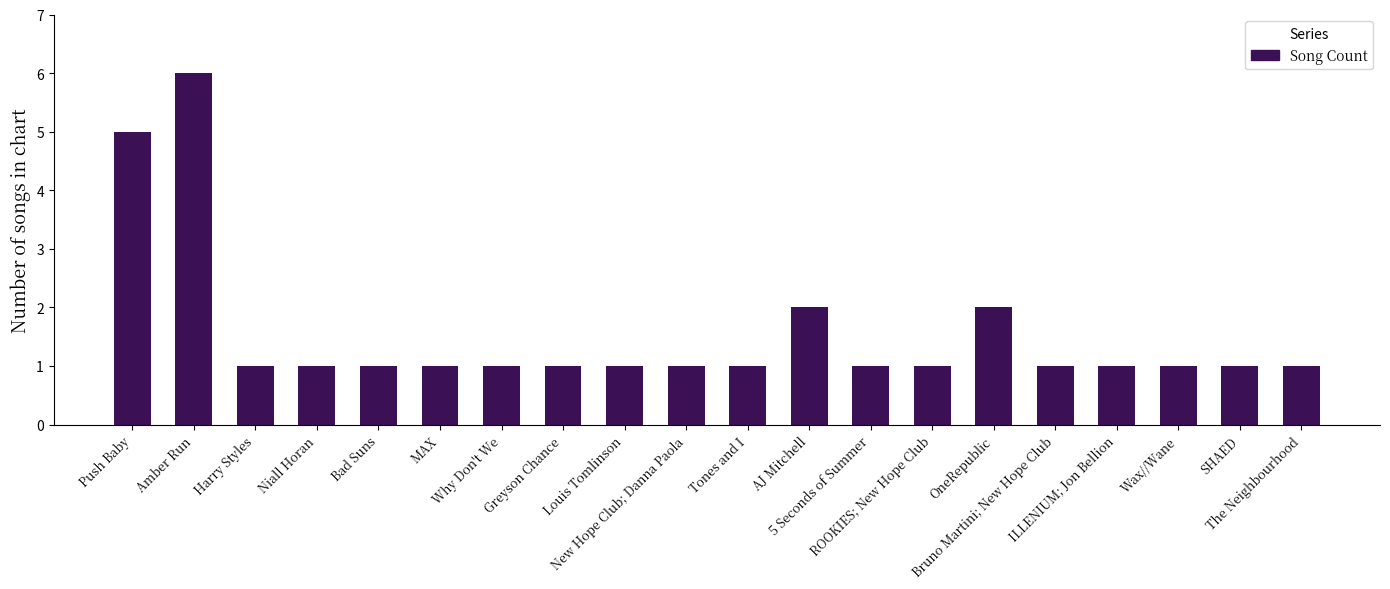

What position from the right is Wax//Wane?

3